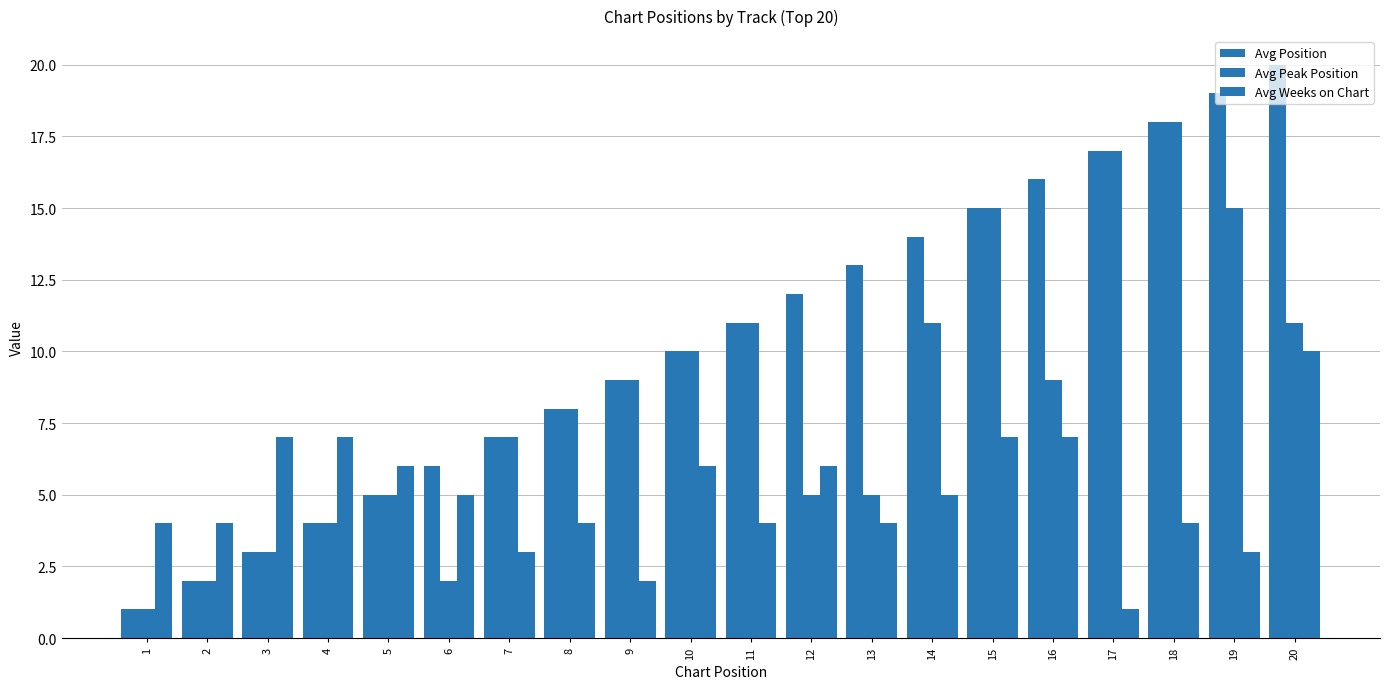

The Avg Weeks on Chart series shows 3 at 10. True or false?

False